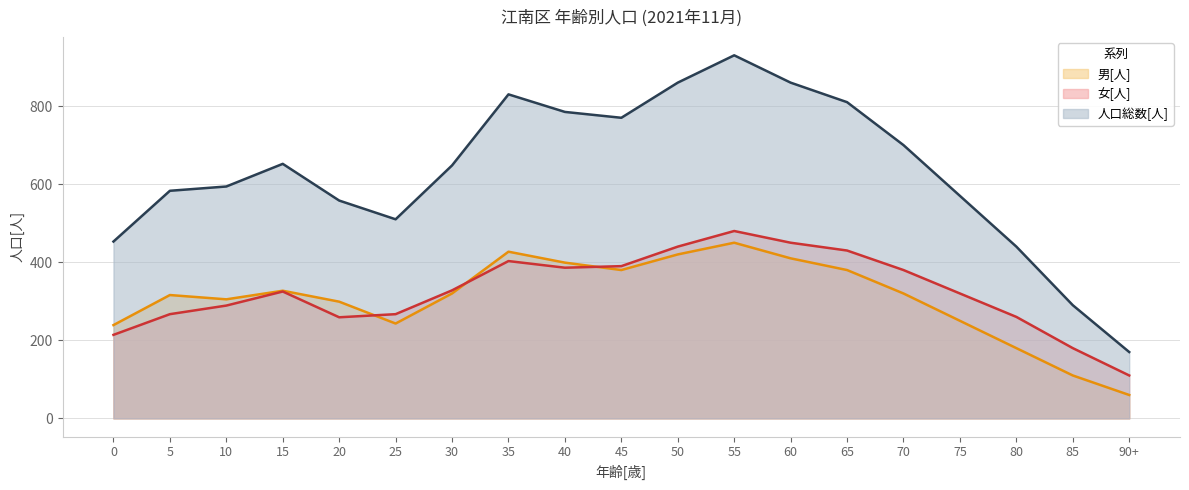

What is the value of the 男[人] point at the 17th from the left?

180